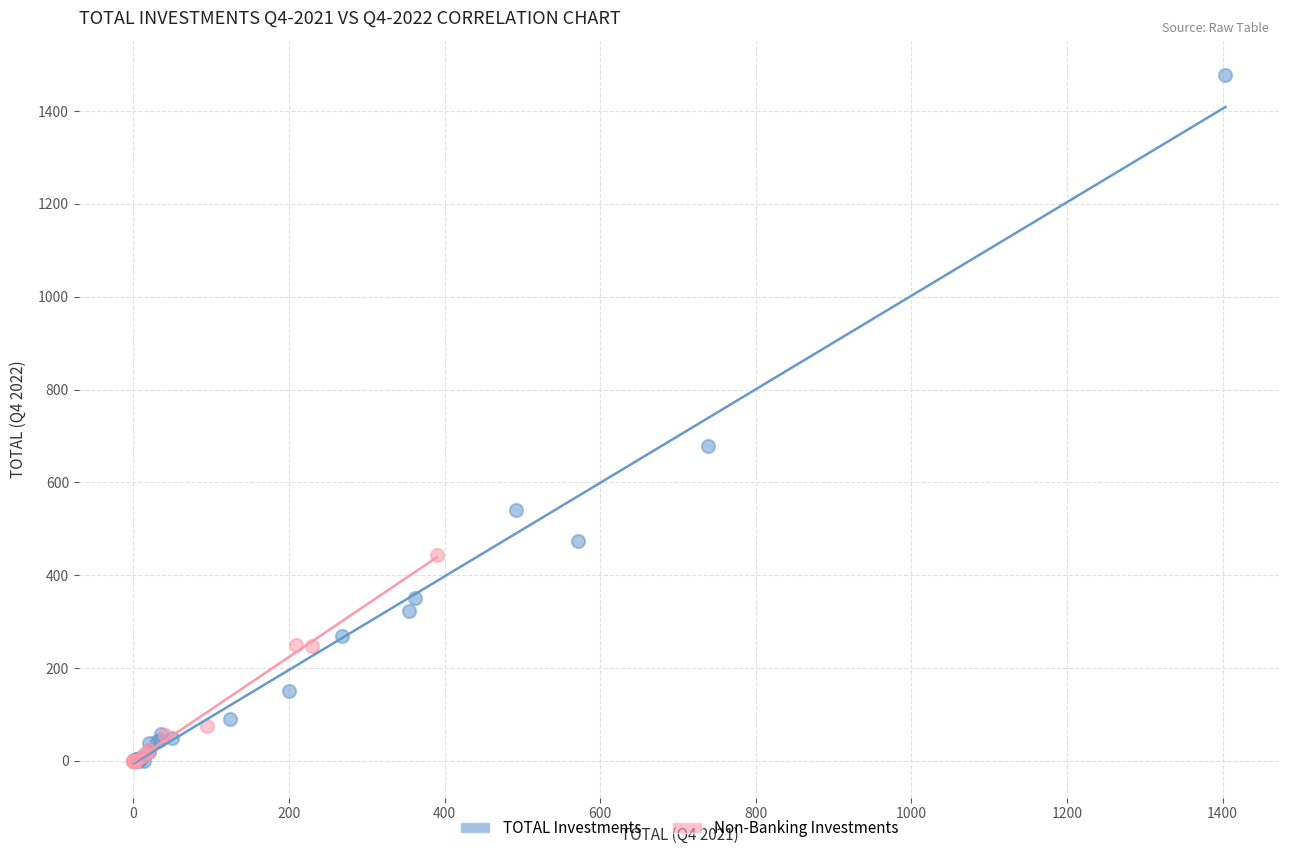

Which series contains the highest Y value?

TOTAL Investments